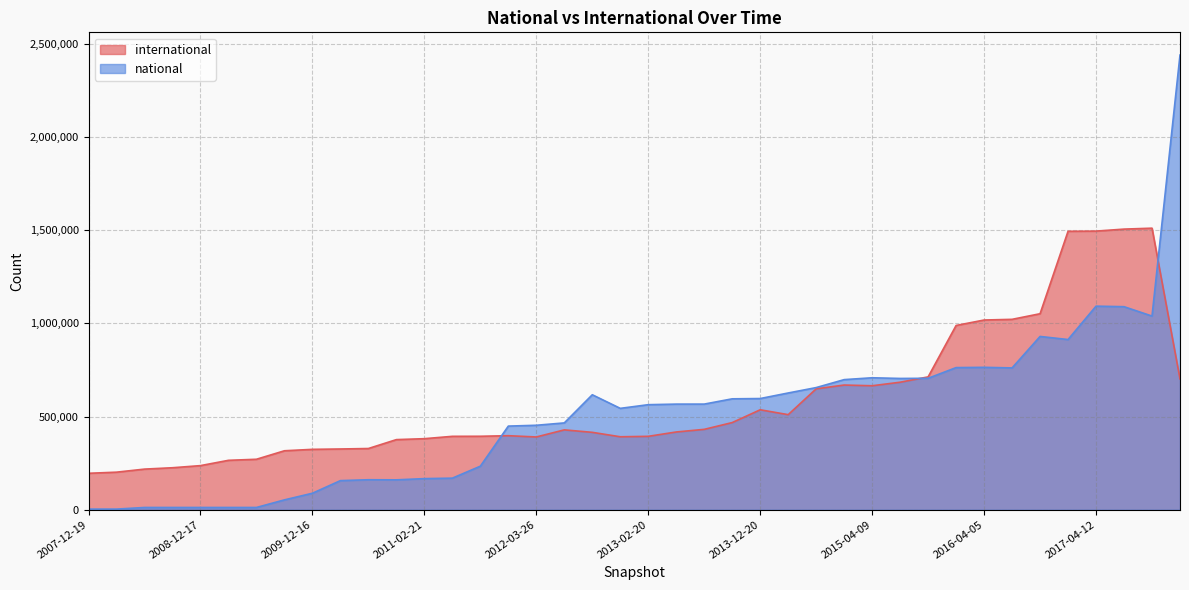

What is the sum of all international values?

23390300